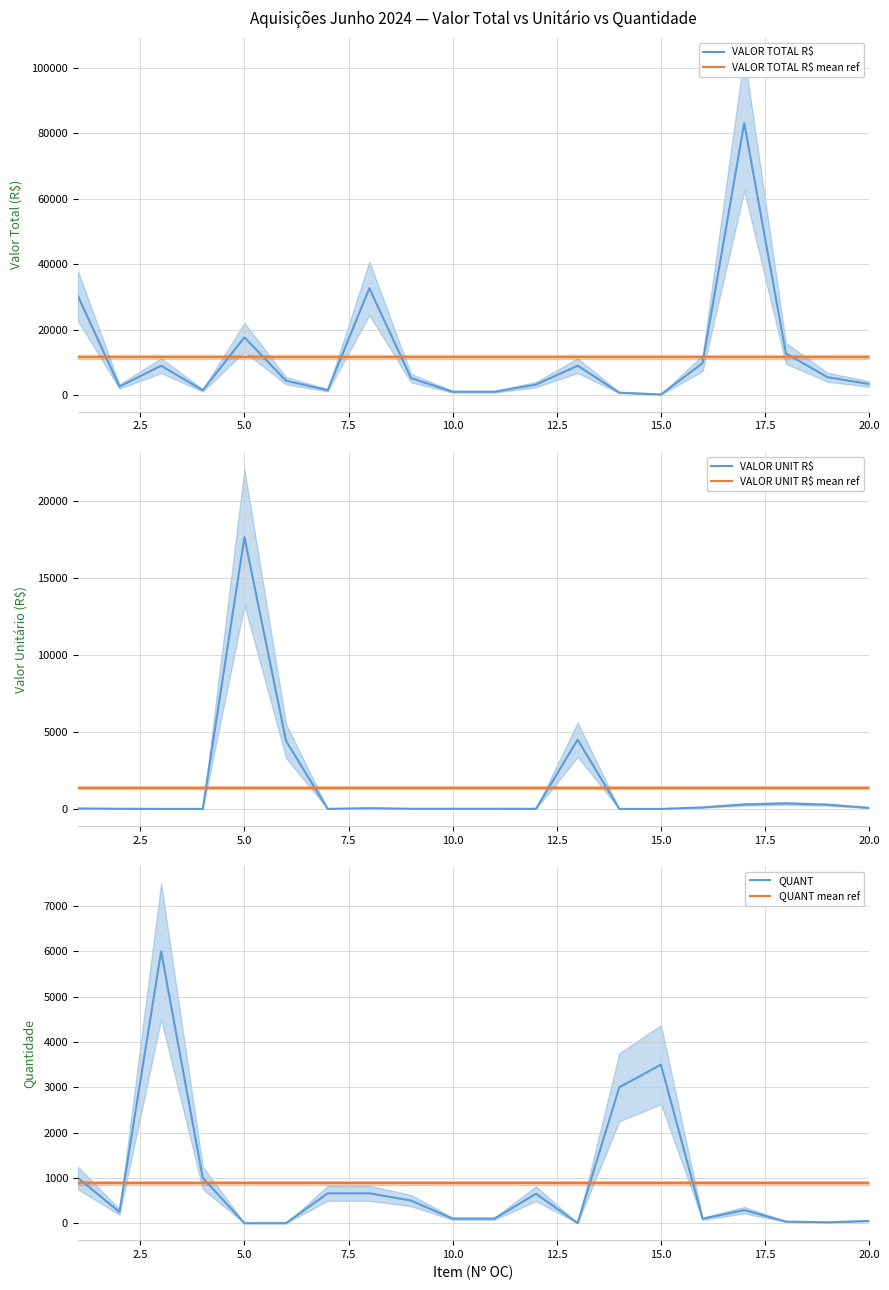

At how many categories does at least one series exceed 58799?

1